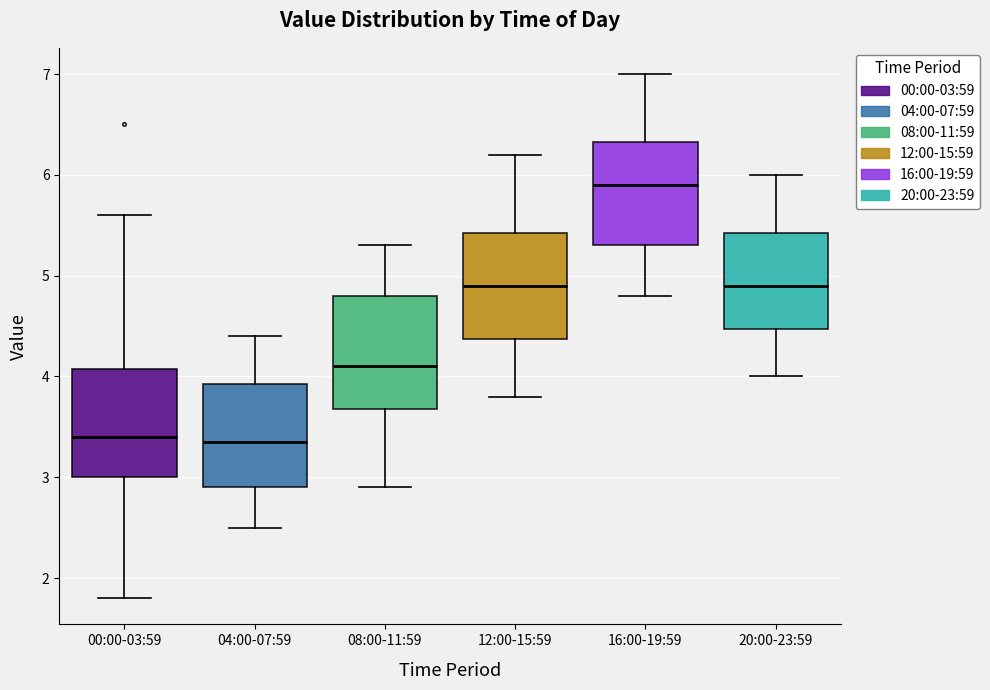

Reading left to right, transcribe this box plot: for each box, give where its median line is, the range the box spans, and where its two whiskers end, as read against the y-axis. The values are not printed on the chart, so give them approximately, as read against the axis.

00:00-03:59: median 3.4, box 3.0 to 4.1, whiskers 1.8 to 5.6
04:00-07:59: median 3.4, box 2.9 to 3.9, whiskers 2.5 to 4.4
08:00-11:59: median 4.1, box 3.7 to 4.8, whiskers 2.9 to 5.3
12:00-15:59: median 4.9, box 4.4 to 5.4, whiskers 3.8 to 6.2
16:00-19:59: median 5.9, box 5.3 to 6.3, whiskers 4.8 to 7.0
20:00-23:59: median 4.9, box 4.5 to 5.4, whiskers 4.0 to 6.0